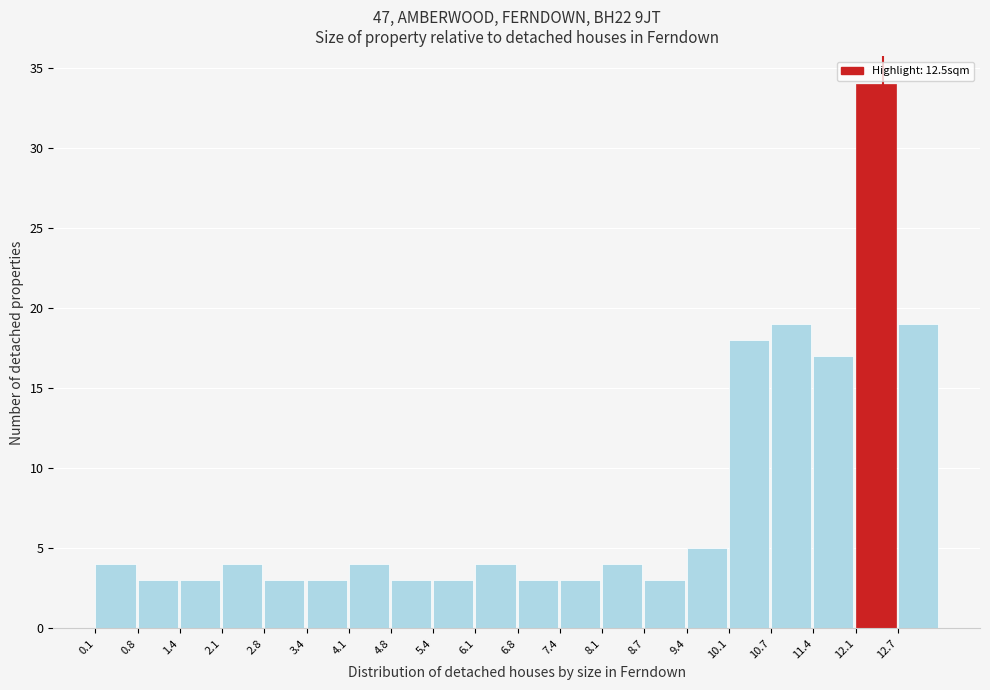

What is the height of the bar covering 6.1 to 6.8 on the x-axis? Neither the bar edges nor the heights are printed on the chart, so give them approximately, as read against the axes.

4